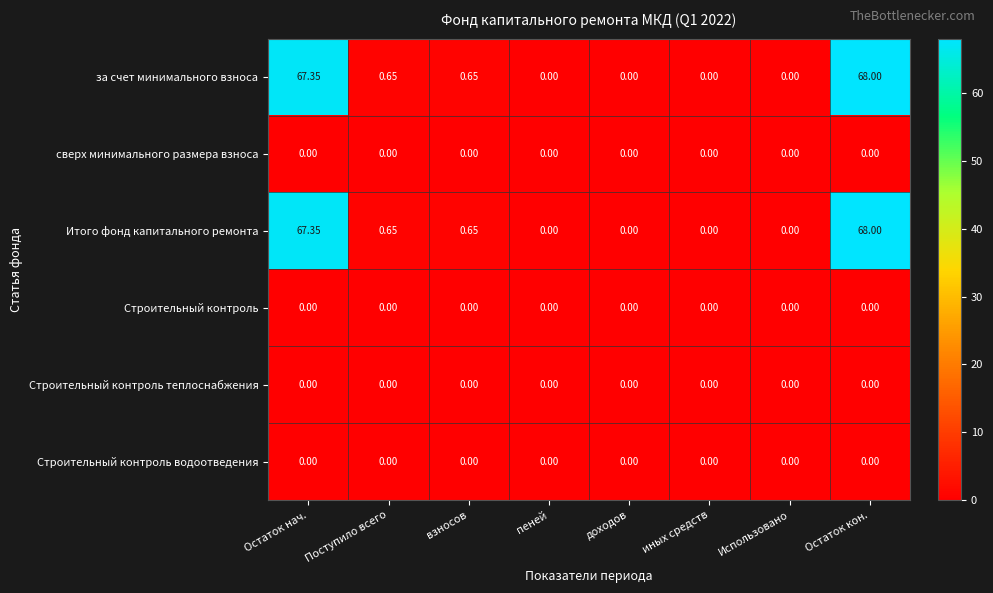

At which category is the sum across all series the highest?

Остаток кон.